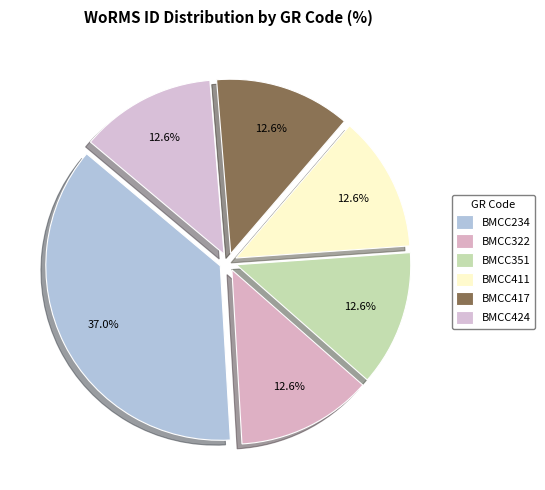

To the nearest percent, what is the difference between the largest and smallest slice percentages?

24%